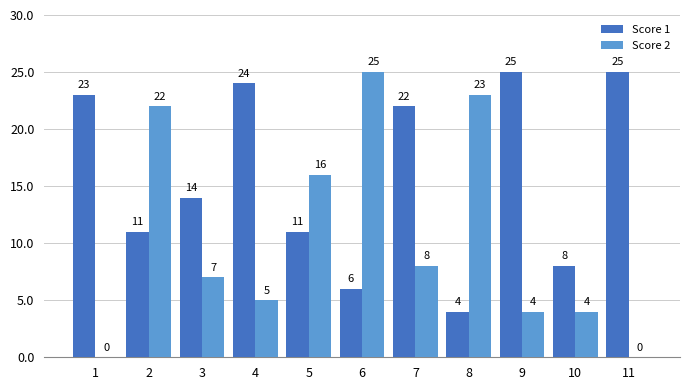

What value does the Score 2 series have at 5, to the nearest 5?

15